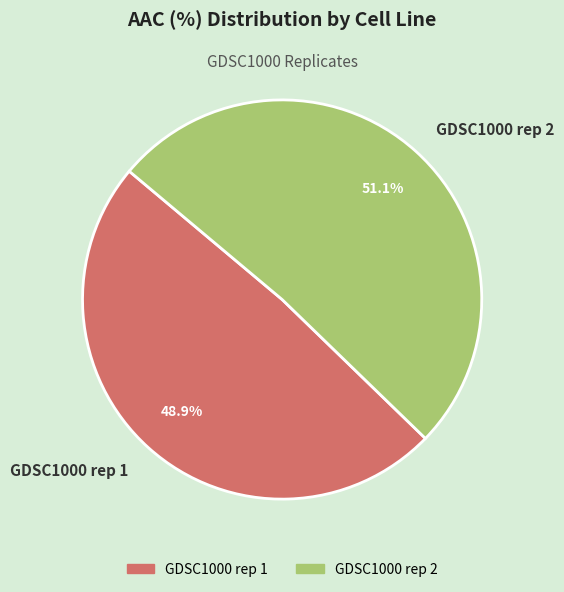

What is the largest slice in the pie chart?

GDSC1000 rep 2